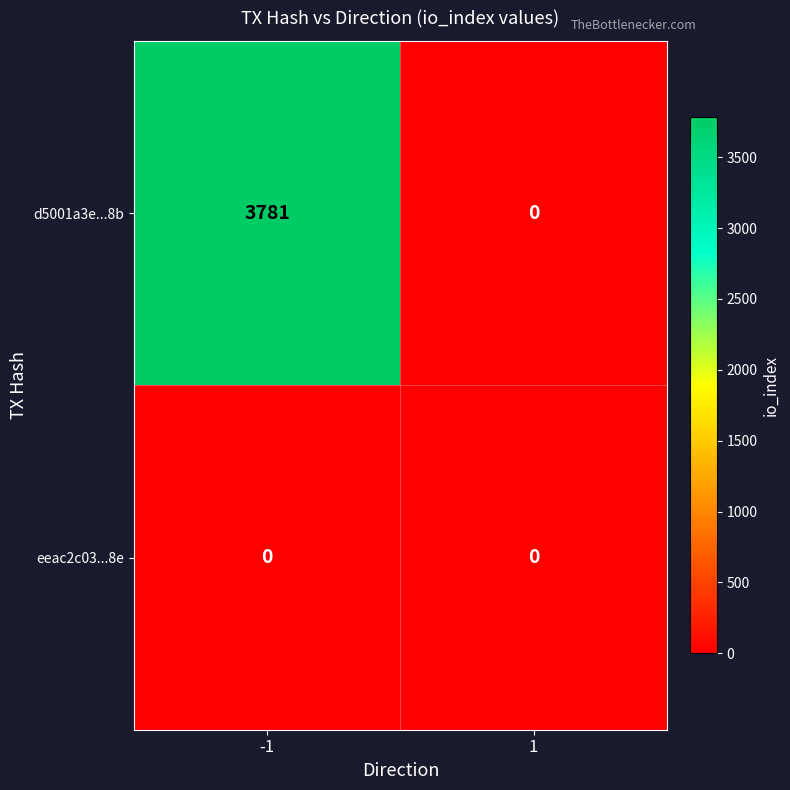

What is the difference between the maximum and minimum values in the d5001a3e...8b series?

3781